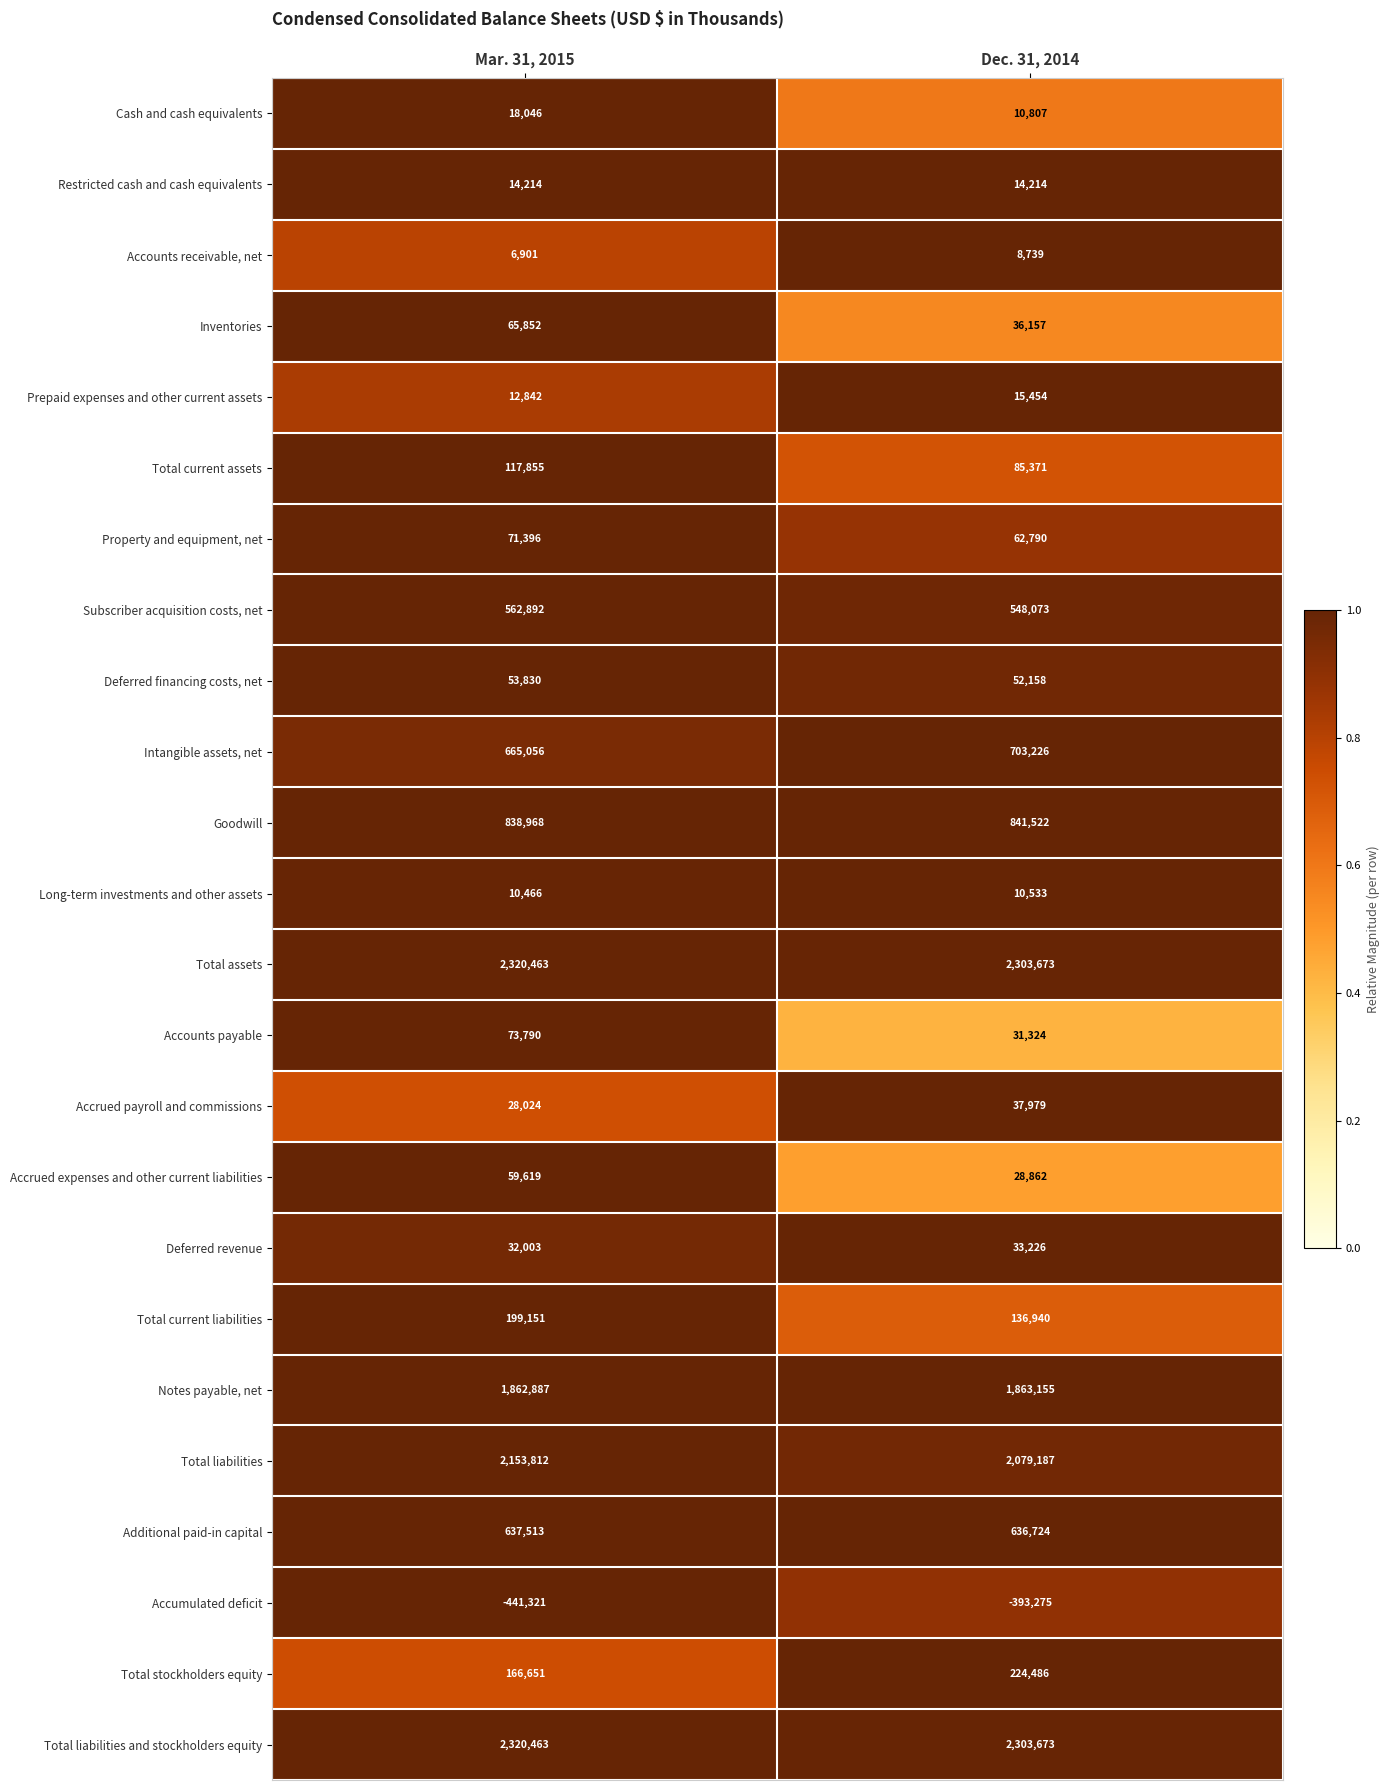

What is the difference between the Total current liabilities values at Mar. 31, 2015 and Dec. 31, 2014?

62211